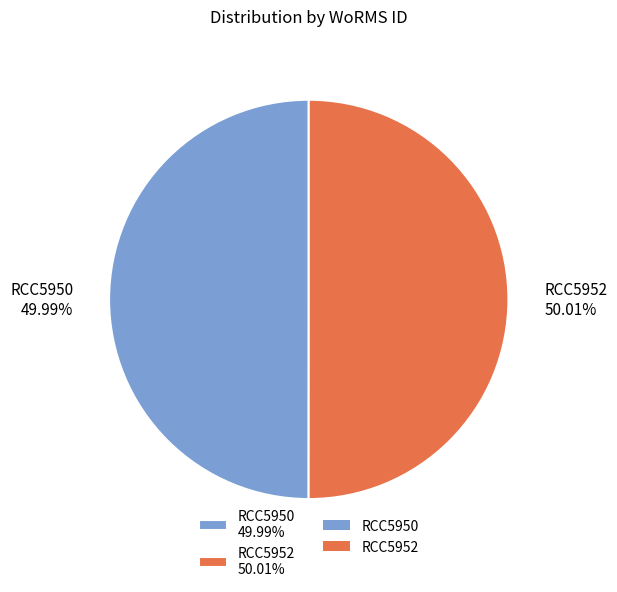

Is it true that RCC5952 is 50% of the pie?

True